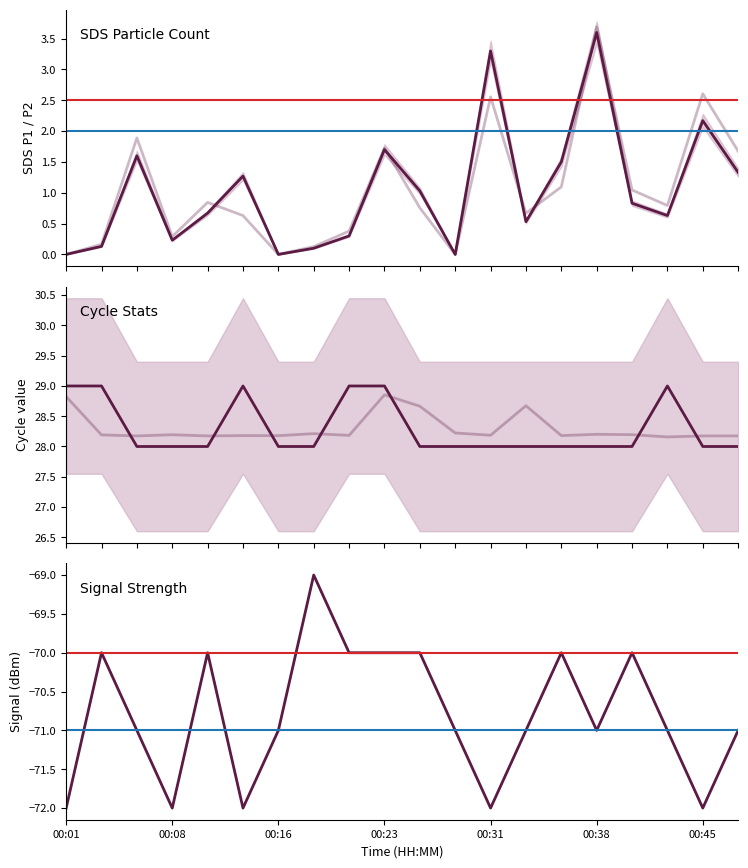

Rank the series at 00:08 from highest to lowest value.

Max_cycle, Min_cycle, SDS_P2, SDS_P1, Signal